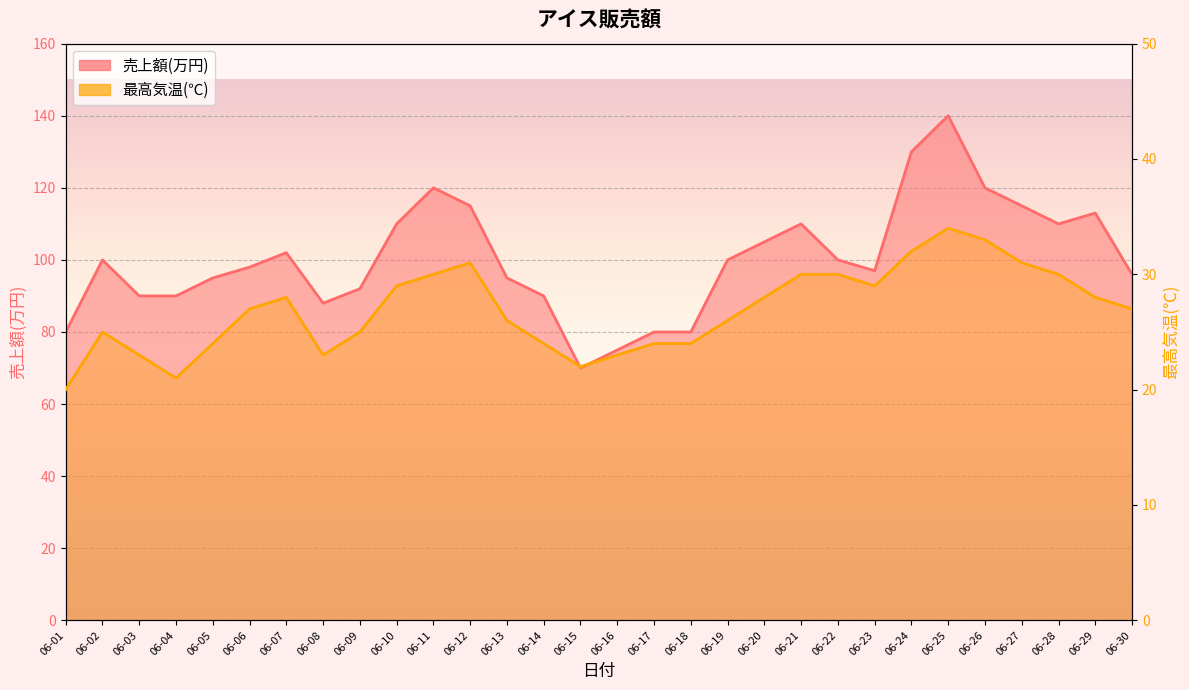

In 最高気温(℃), how many points are lower than both neighbors (excluding endpoints)?

4